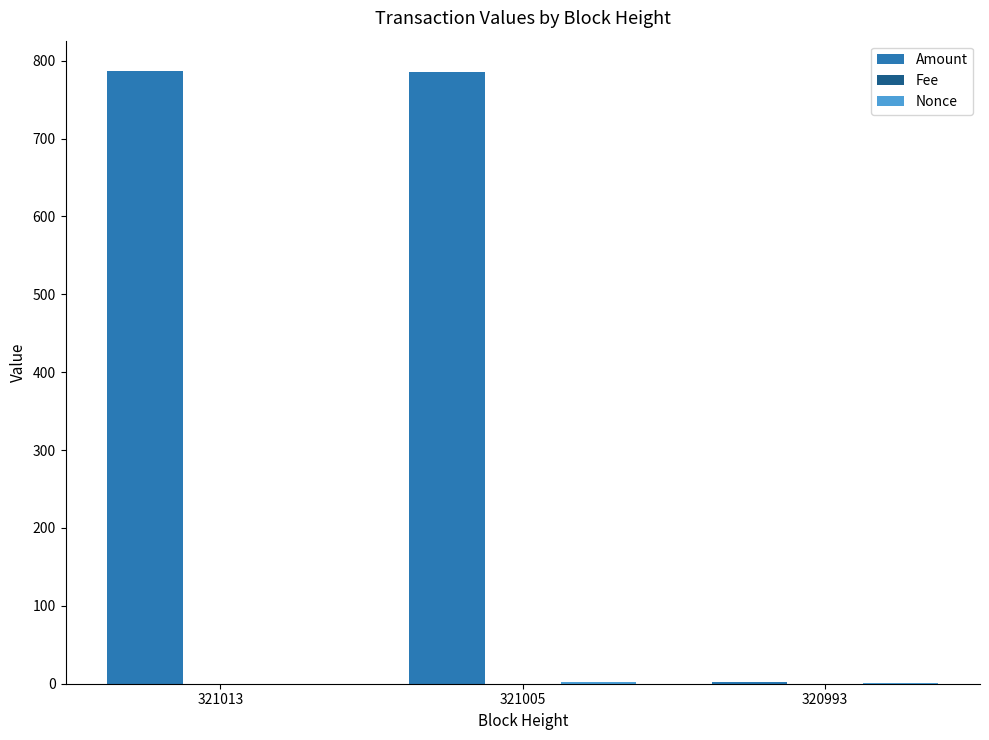

Which series has the largest total across all categories?

Amount